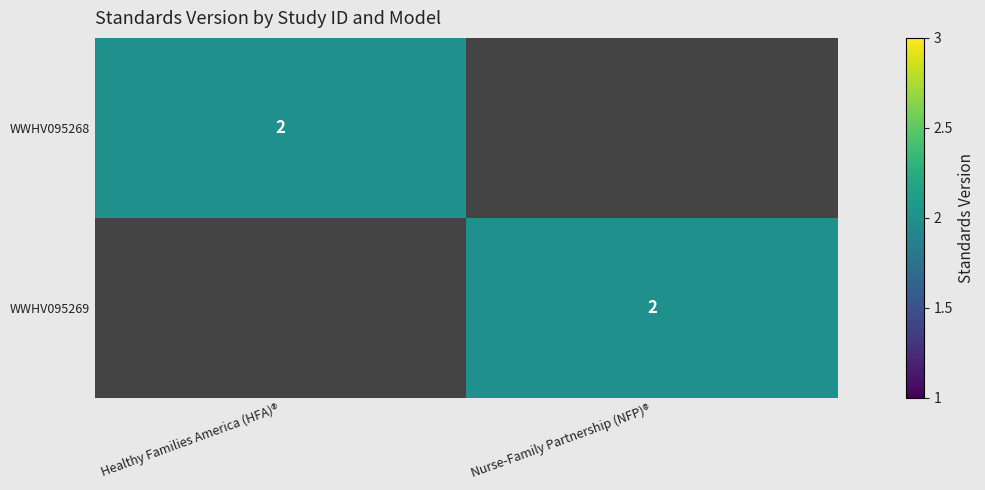

True or false: WWHV095269 has a value of 3 at Nurse-Family Partnership (NFP)®.

False